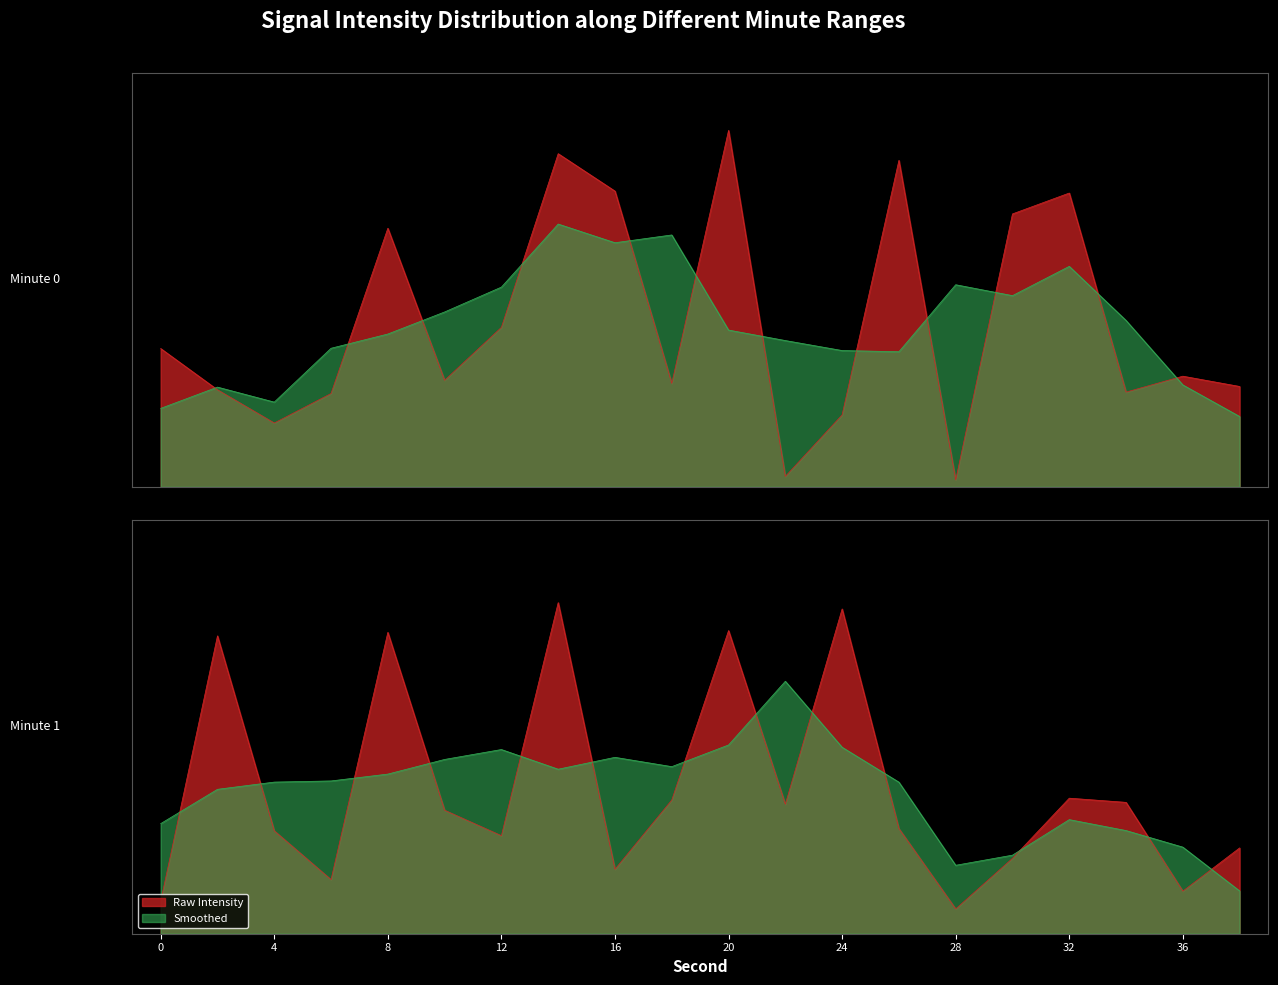

The chart shows a value of 6.8 at 18. True or false?

False